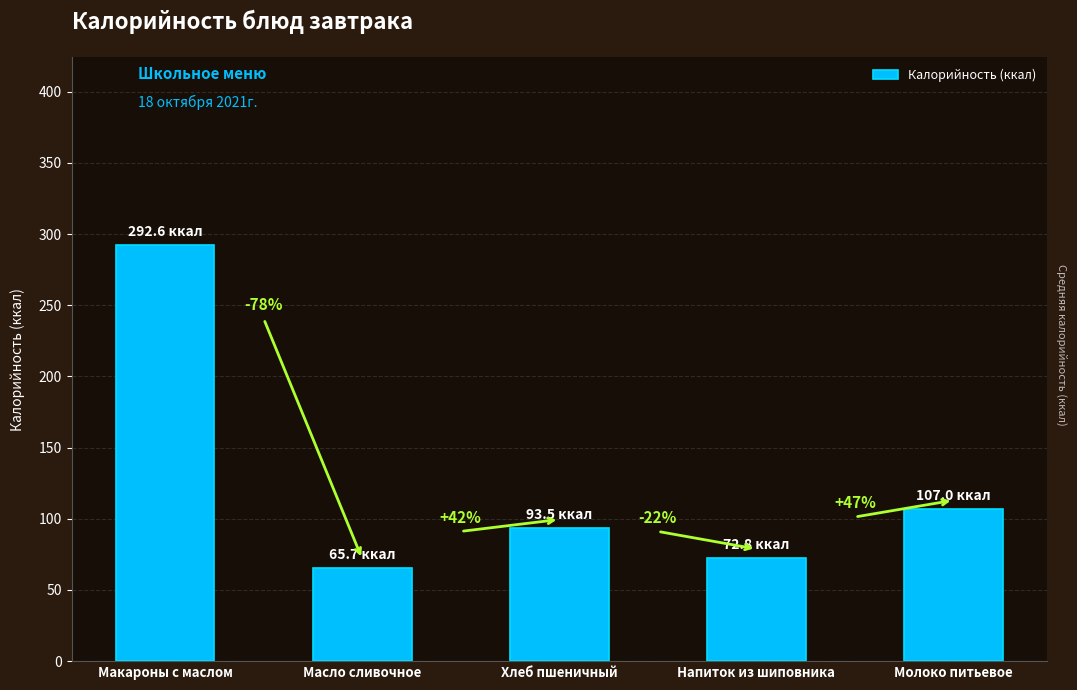

What is the sum of the values at Молоко питьевое and Хлеб пшеничный?

200.5